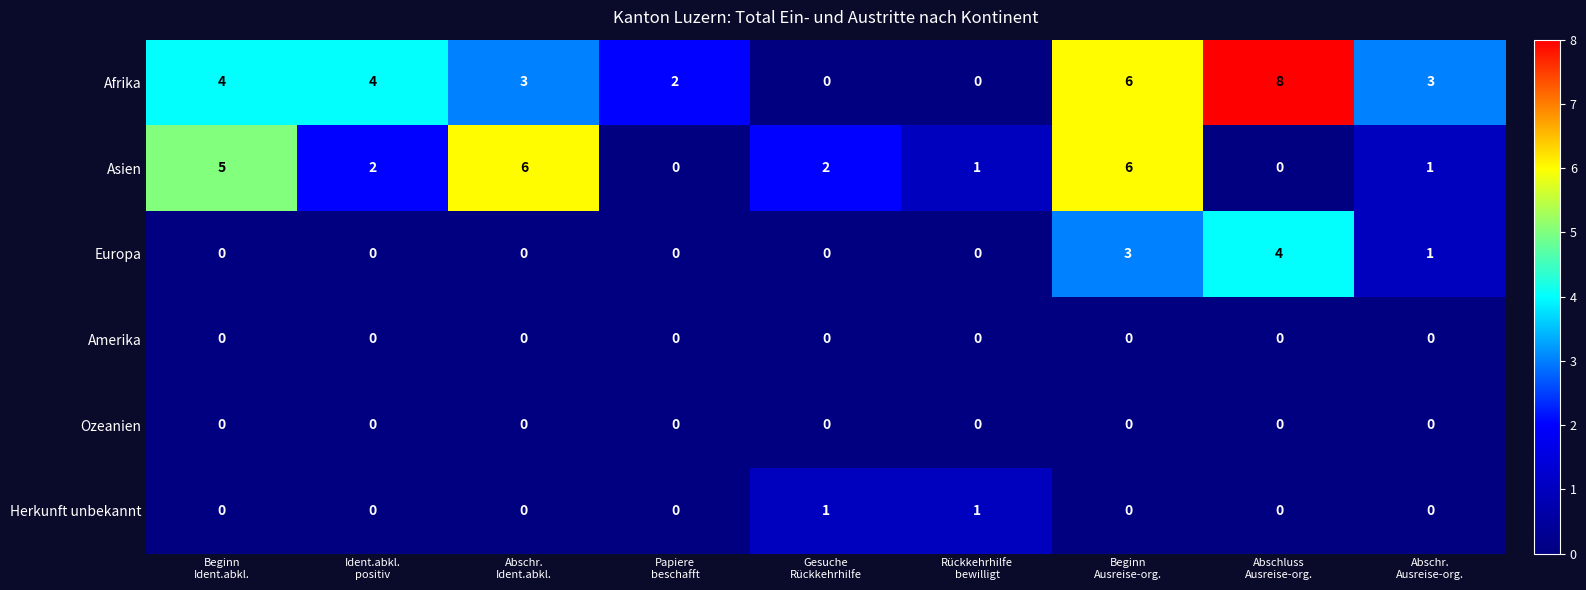

How many distinct data groups are displayed?

6